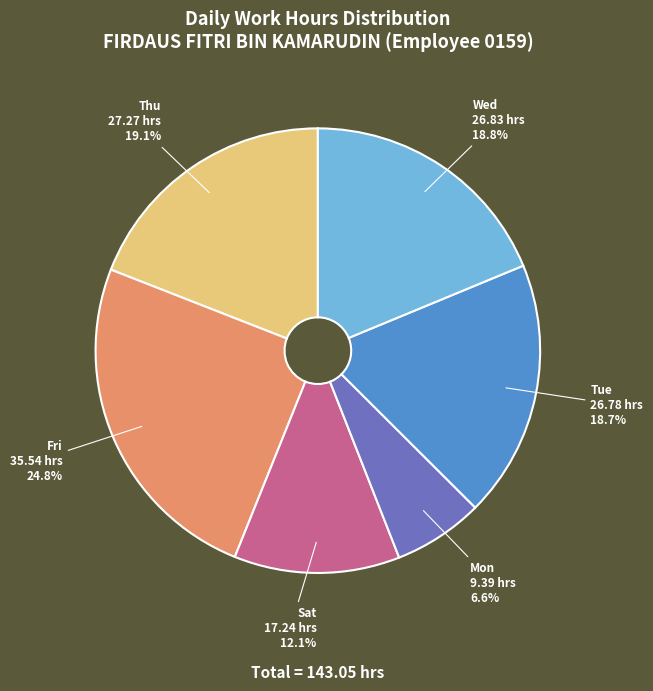

Does any single category account for the majority?

No